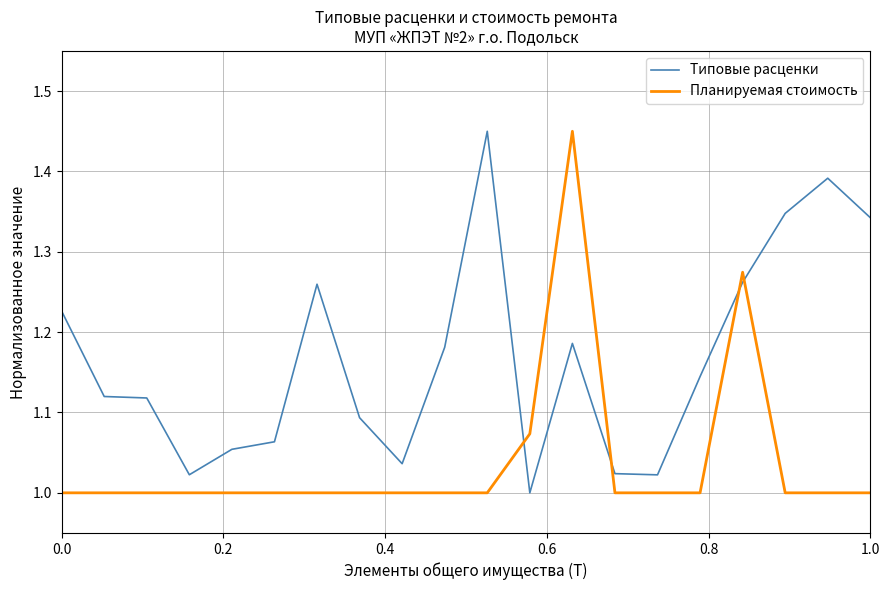

Rank the series by their average value, from highest to lowest.

Типовые расценки, Планируемая стоимость